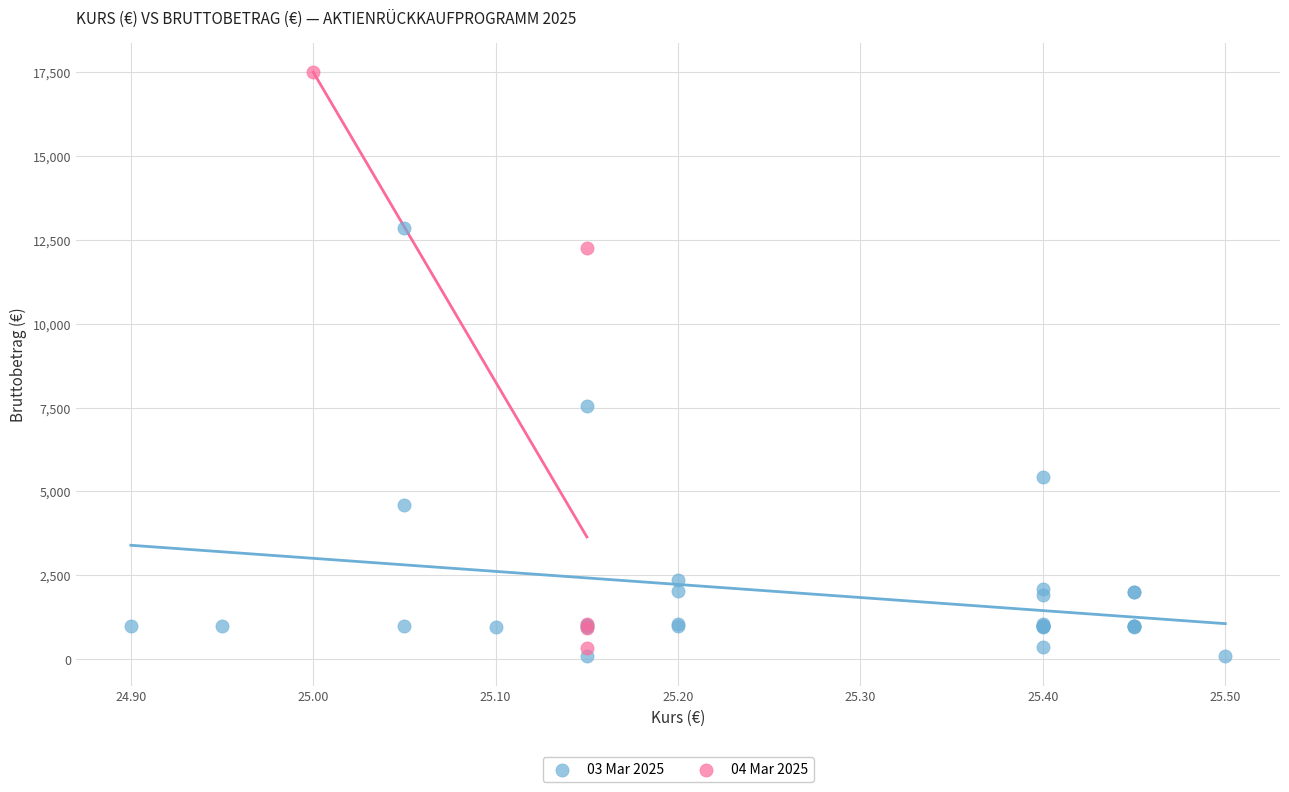

Which series has the largest Y range (max minus min)?

04 Mar 2025